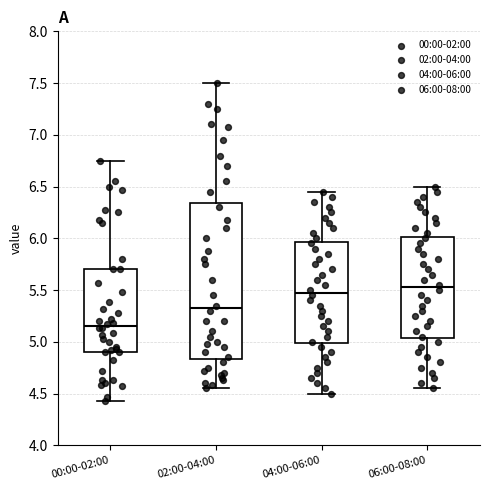

Reading left to right, transcribe this box plot: for each box, give where its median line is, the range the box spans, and where its two whiskers end, as read against the y-axis. The values are not printed on the chart, so give them approximately, as read against the axis.

00:00-02:00: median 5.15, box 4.90 to 5.70, whiskers 4.45 to 6.75
02:00-04:00: median 5.35, box 4.85 to 6.35, whiskers 4.55 to 7.50
04:00-06:00: median 5.50, box 5.00 to 5.95, whiskers 4.50 to 6.45
06:00-08:00: median 5.55, box 5.05 to 6.00, whiskers 4.55 to 6.50